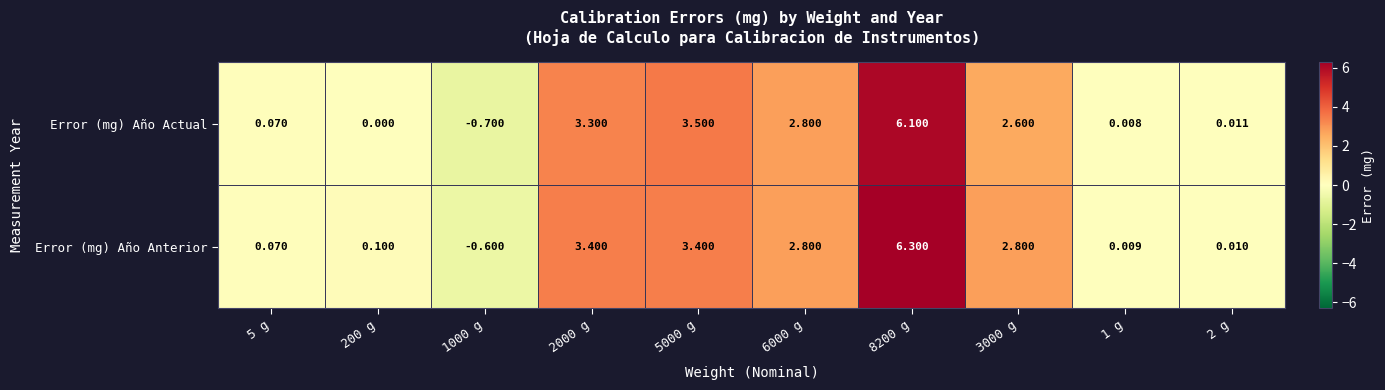

Which series changed the most between 2000 g and 6000 g?

Error (mg) Año Anterior